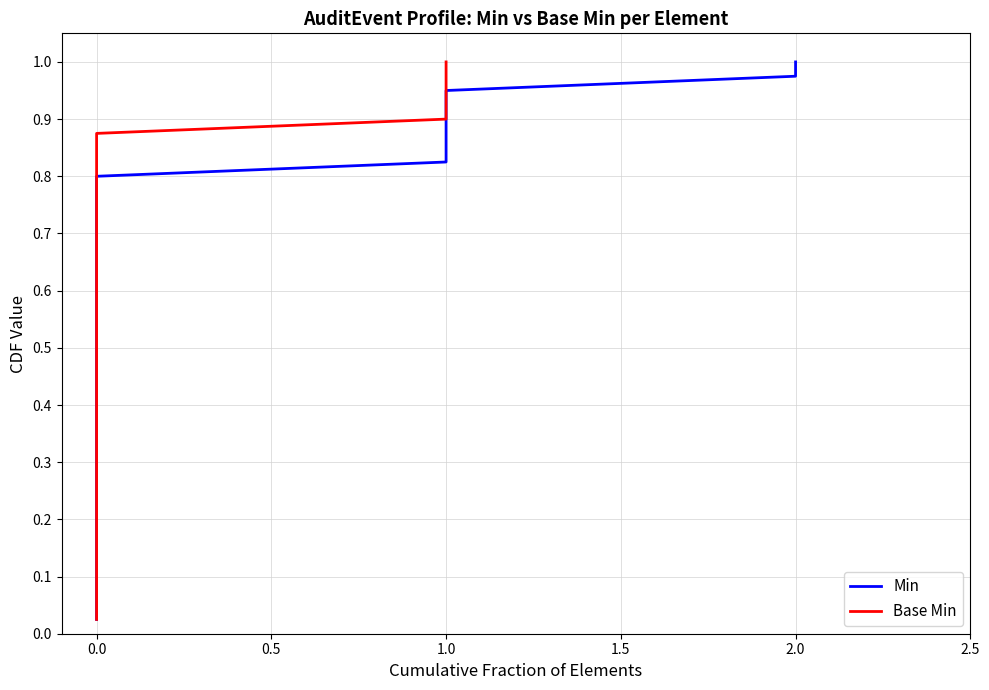

How many lines are shown in the chart?

2